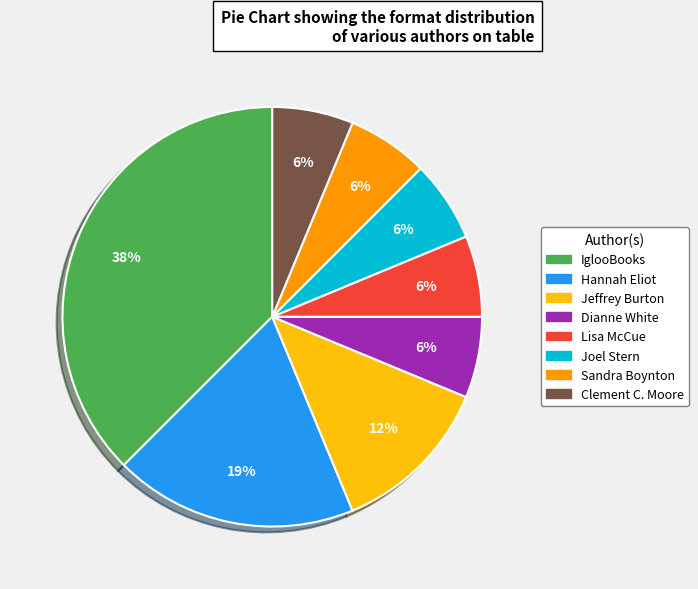

Between Jeffrey Burton and Lisa McCue, which is larger?

Jeffrey Burton